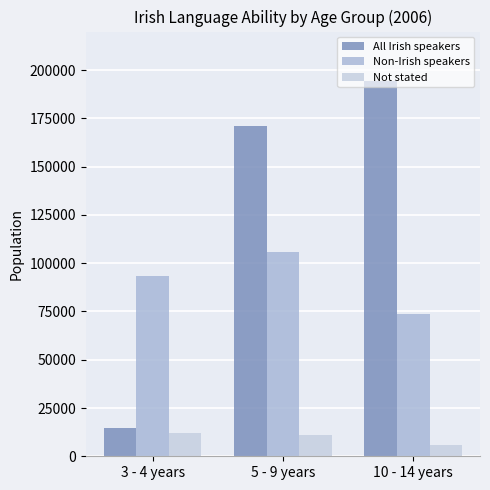

The value of Not stated at 5 - 9 years is 11240. True or false?

True